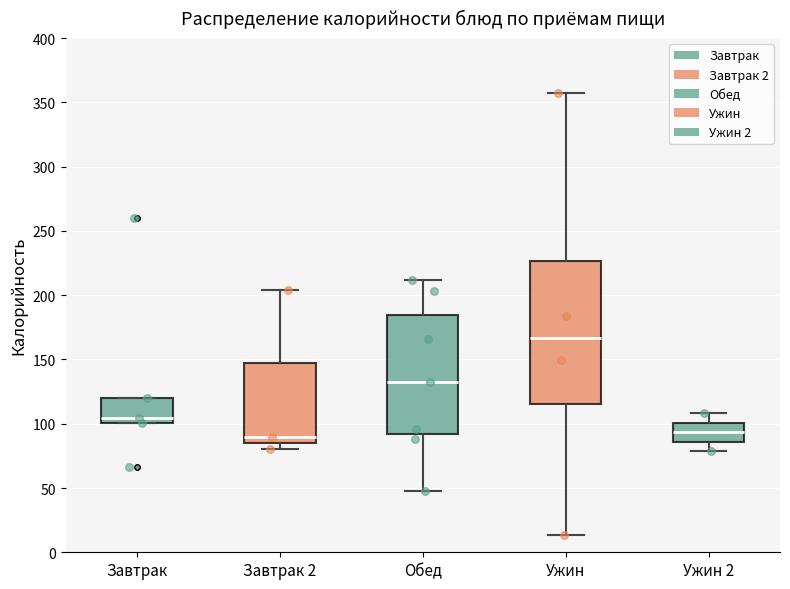

Which box has the highest median line?

Ужин